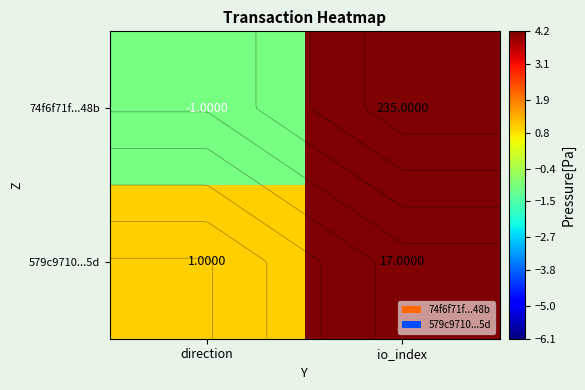

List the series in order of their peak value, lowest first.

579c9710...5d, 74f6f71f...48b